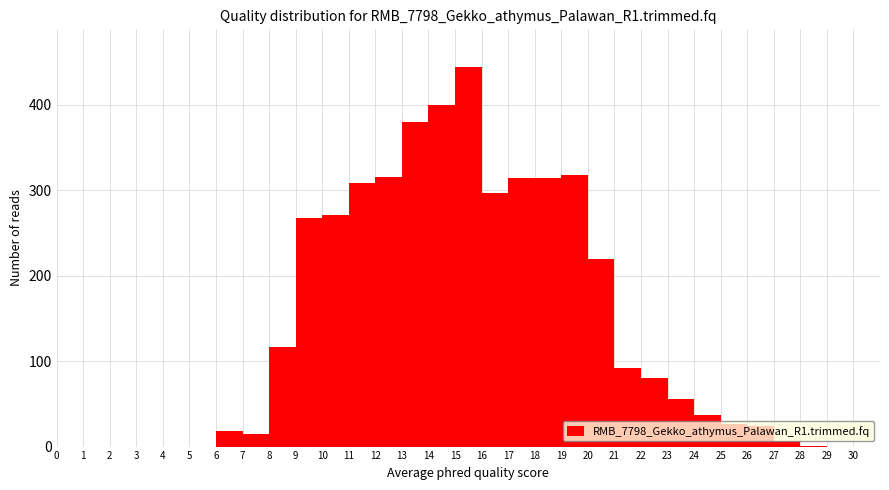

Reading left to right, list every bar in this chart as the range it spans on the x-axis followed by its height. The values are not printed on the chart, so give them approximately, as read against the axis.

0 to 1: 0
1 to 2: 0
2 to 3: 0
3 to 4: 0
4 to 5: 0
5 to 6: 0
6 to 7: 20
7 to 8: 20
8 to 9: 120
9 to 10: 270
10 to 11: 270
11 to 12: 310
12 to 13: 320
13 to 14: 380
14 to 15: 400
15 to 16: 440
16 to 17: 300
17 to 18: 310
18 to 19: 310
19 to 20: 320
20 to 21: 220
21 to 22: 90
22 to 23: 80
23 to 24: 60
24 to 25: 40
25 to 26: 30
26 to 27: 20
27 to 28: under 10
28 to 29: under 10
29 to 30: 0
30 to 31: 0